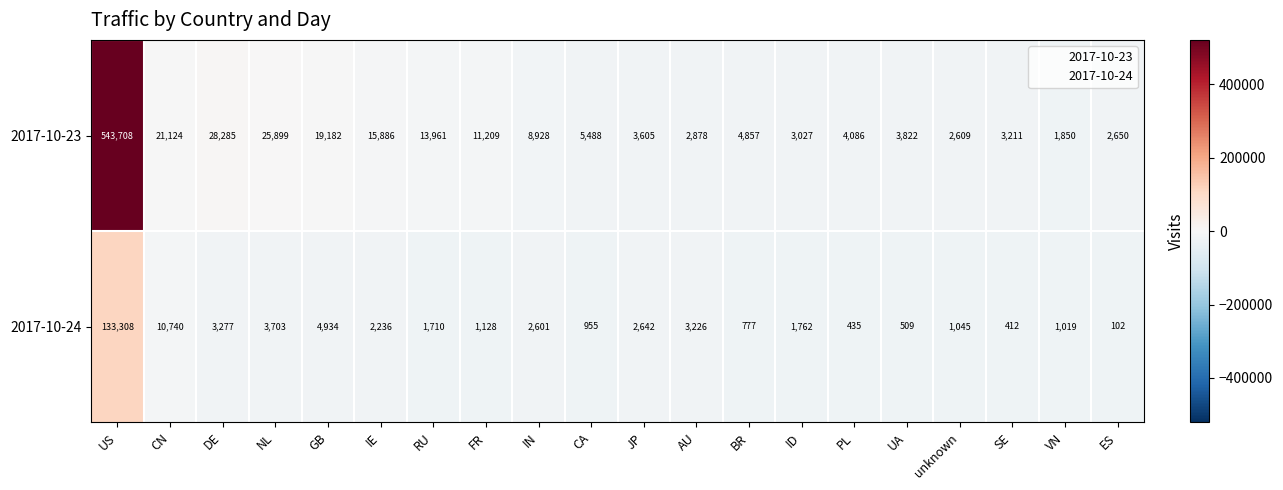

The 2017-10-23 series shows 4198 at IE. True or false?

False